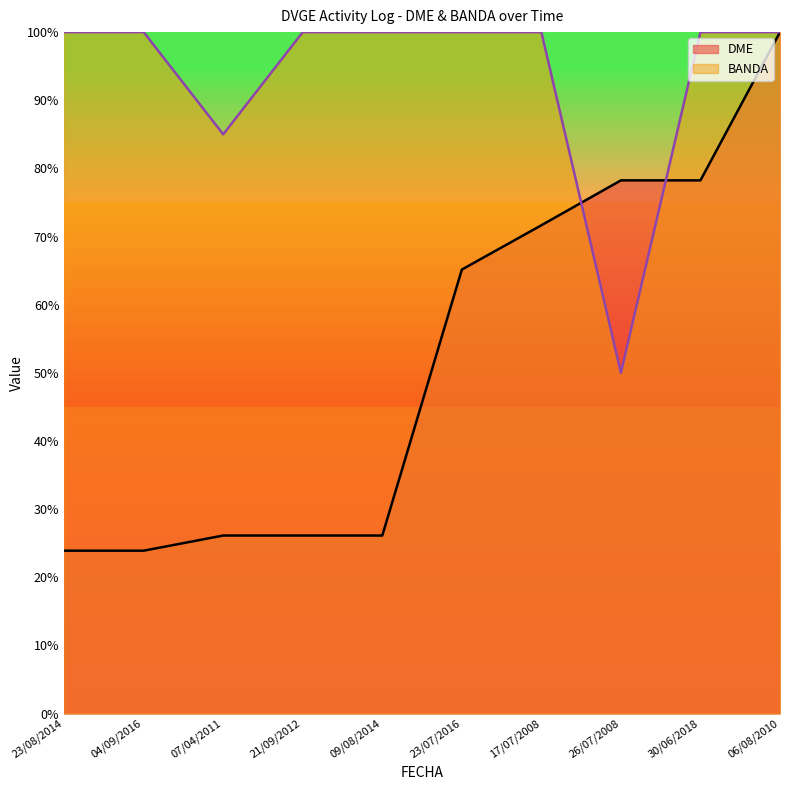

True or false: DME has a value of 71.7 at 17/07/2008.

True